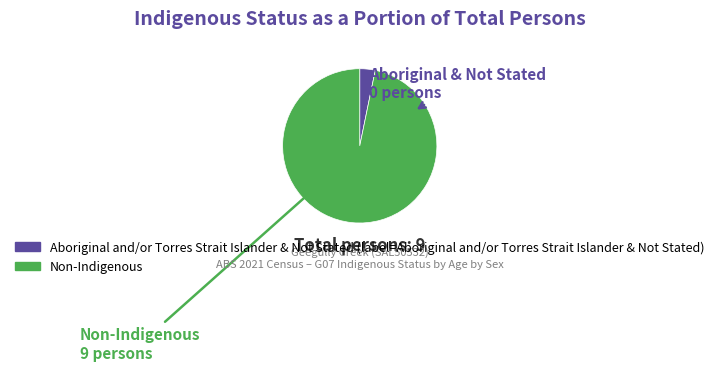

Is there a majority slice in this chart?

Yes